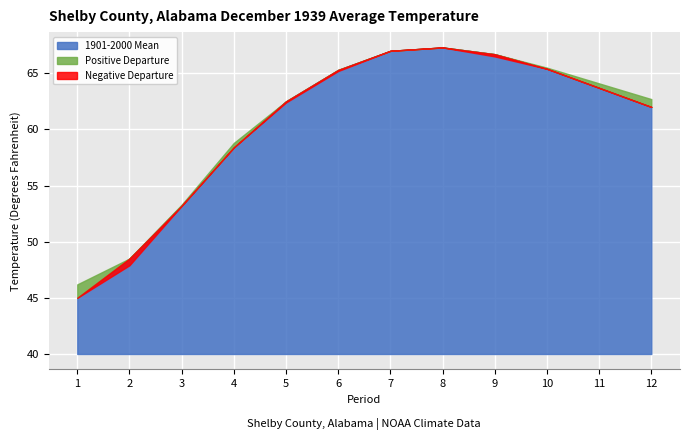

How many intersections are there between Value and 1901-2000 Mean?

4